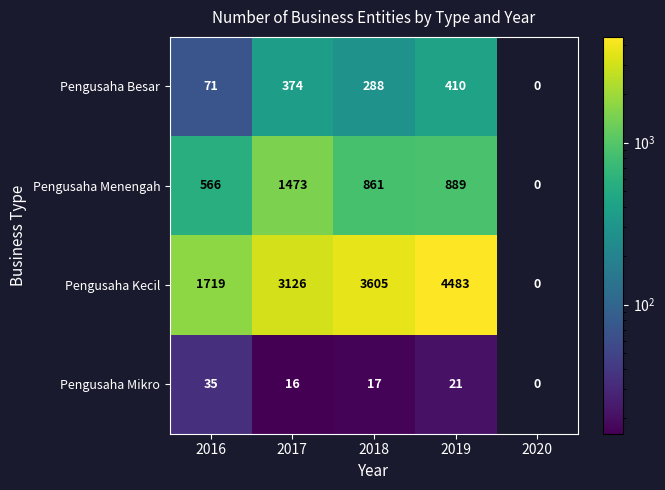

What is the sum of the Pengusaha Menengah values at 2018 and 2019?

1750